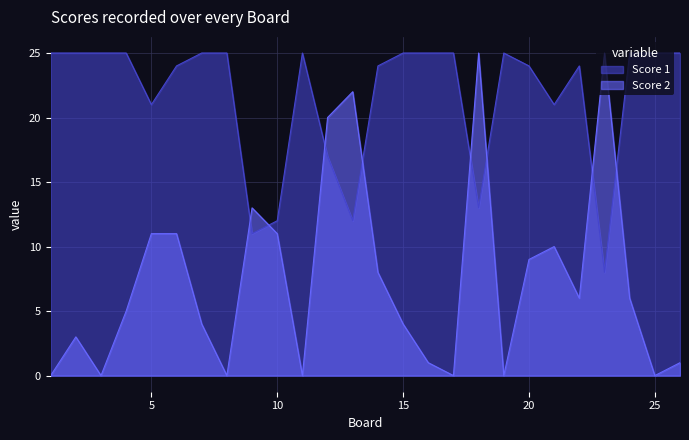

True or false: Score 1 has more than 2 interior local peaks.

True